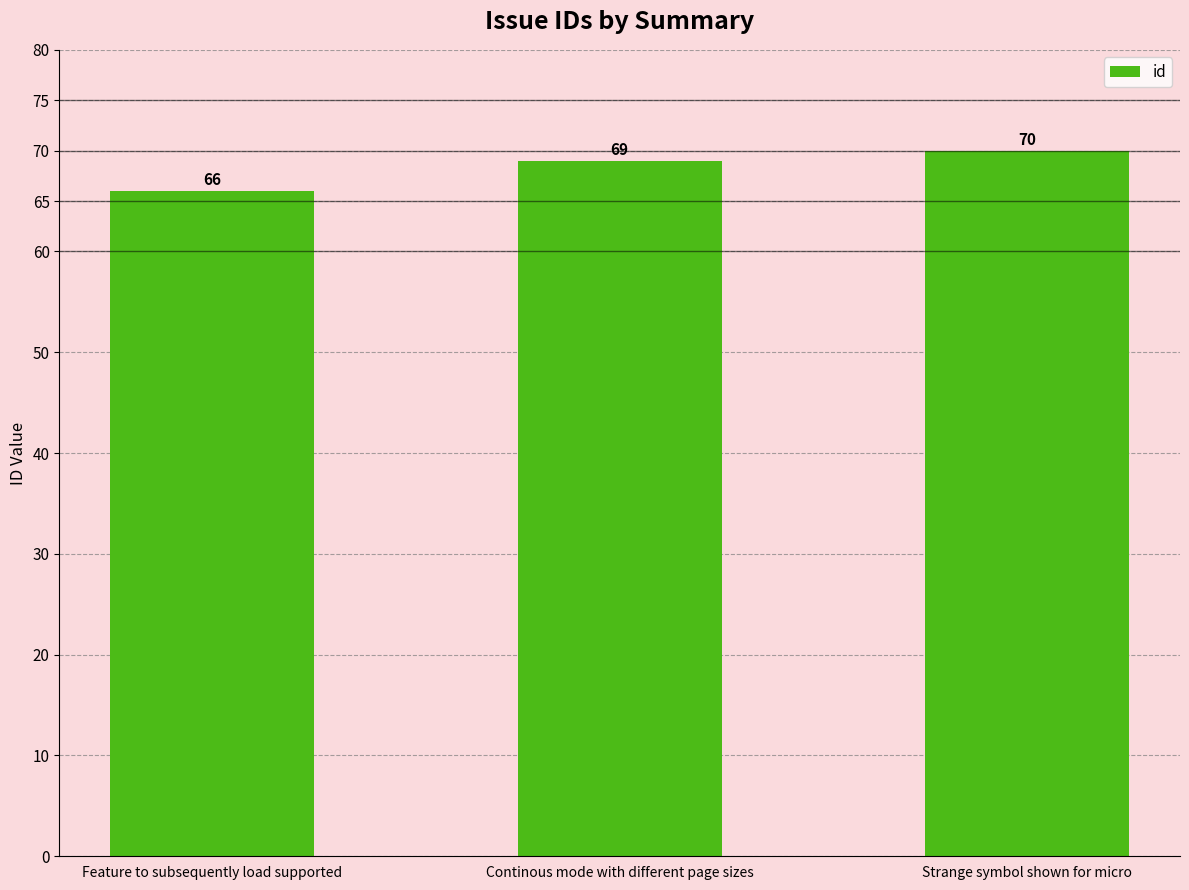

Between Strange symbol shown for micro and Feature to subsequently load supported, which is larger?

Strange symbol shown for micro